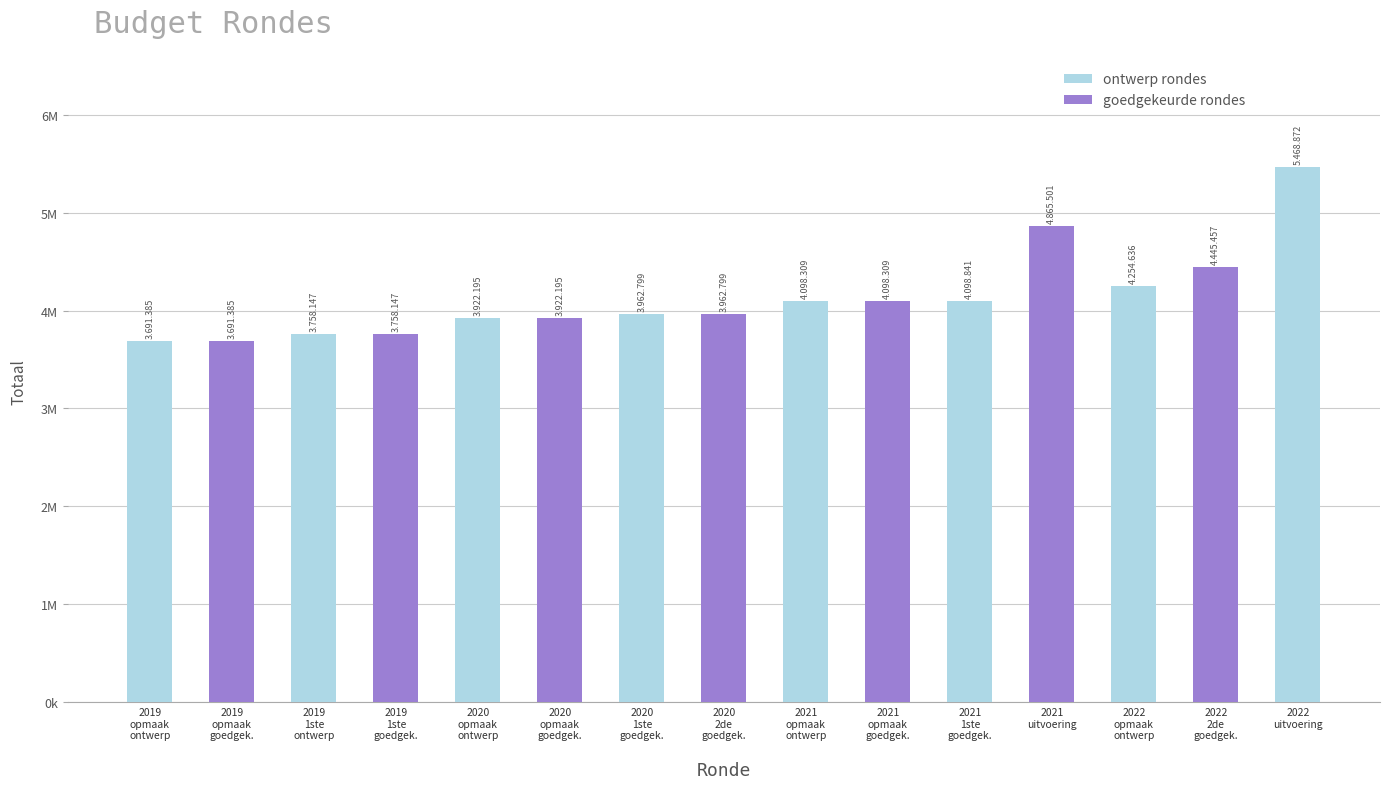

Reading left to right, what are all the values shown in this chart?

3691385	3691385	3758147	3758147	3922195	3922195	3962799	3962799	4098309	4098309	4098841	4865501	4254636	4445457	5468872